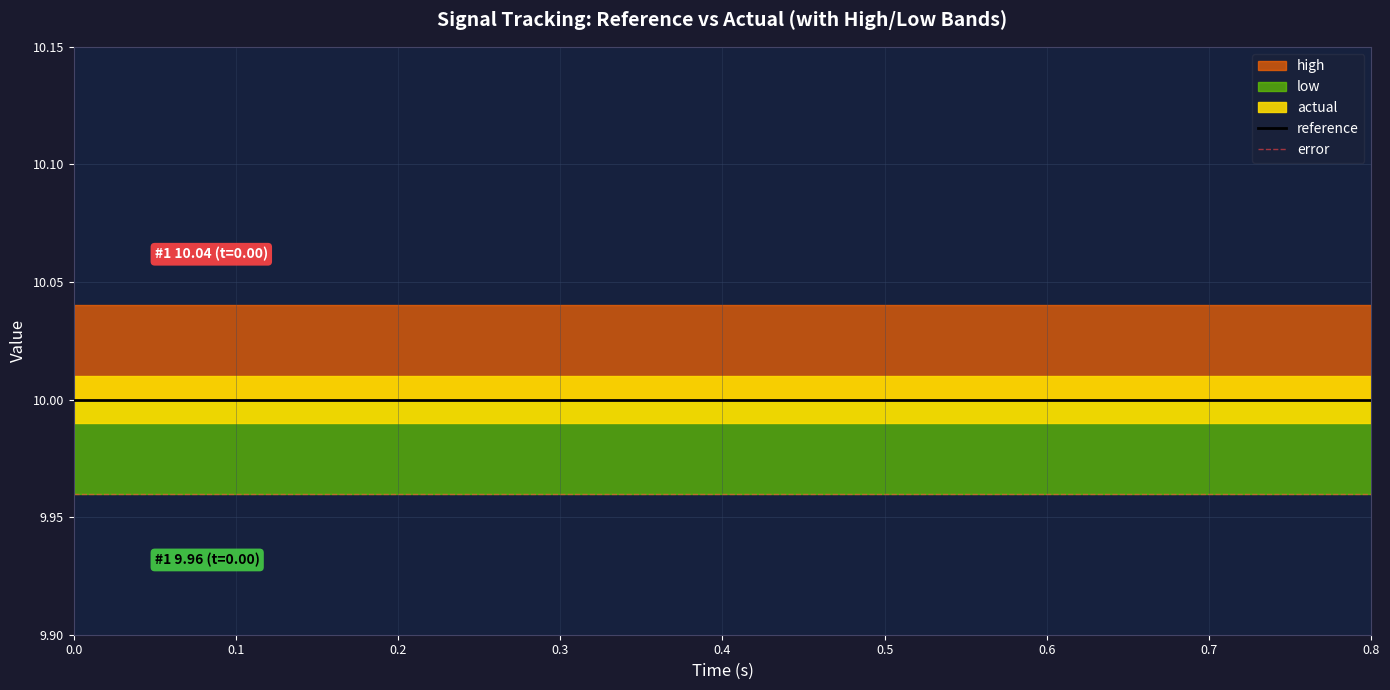

Count the number of categories in the chart.

17